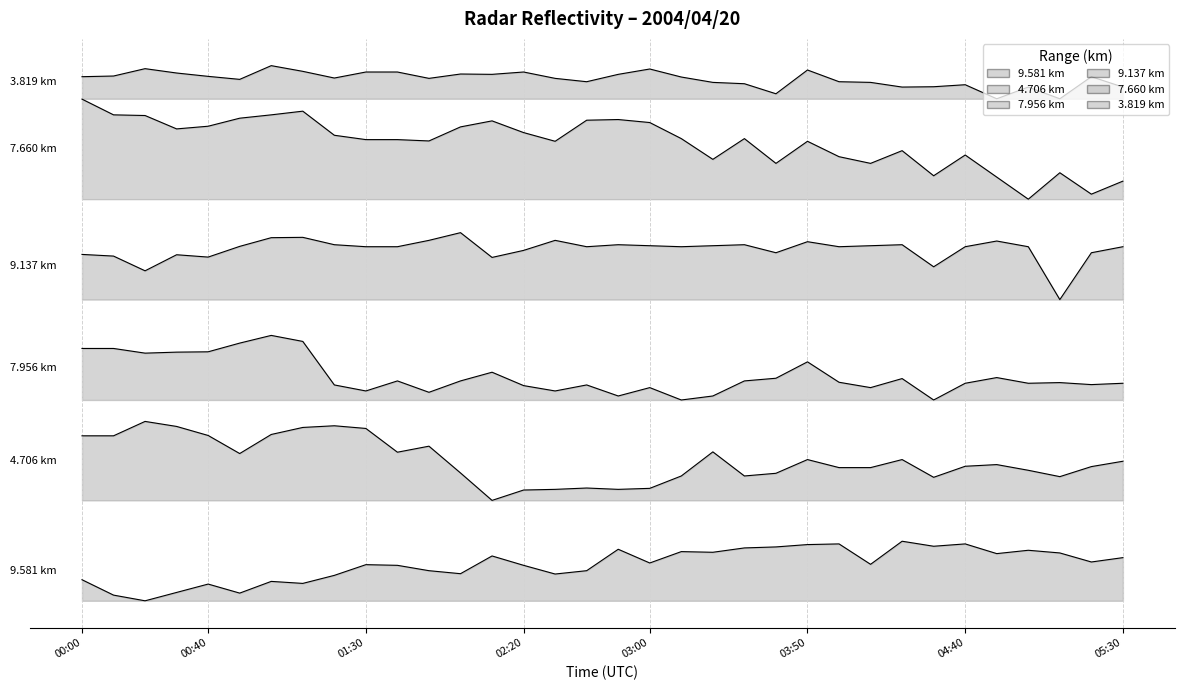

Which has a higher value, 05:10 or 04:30?

05:10